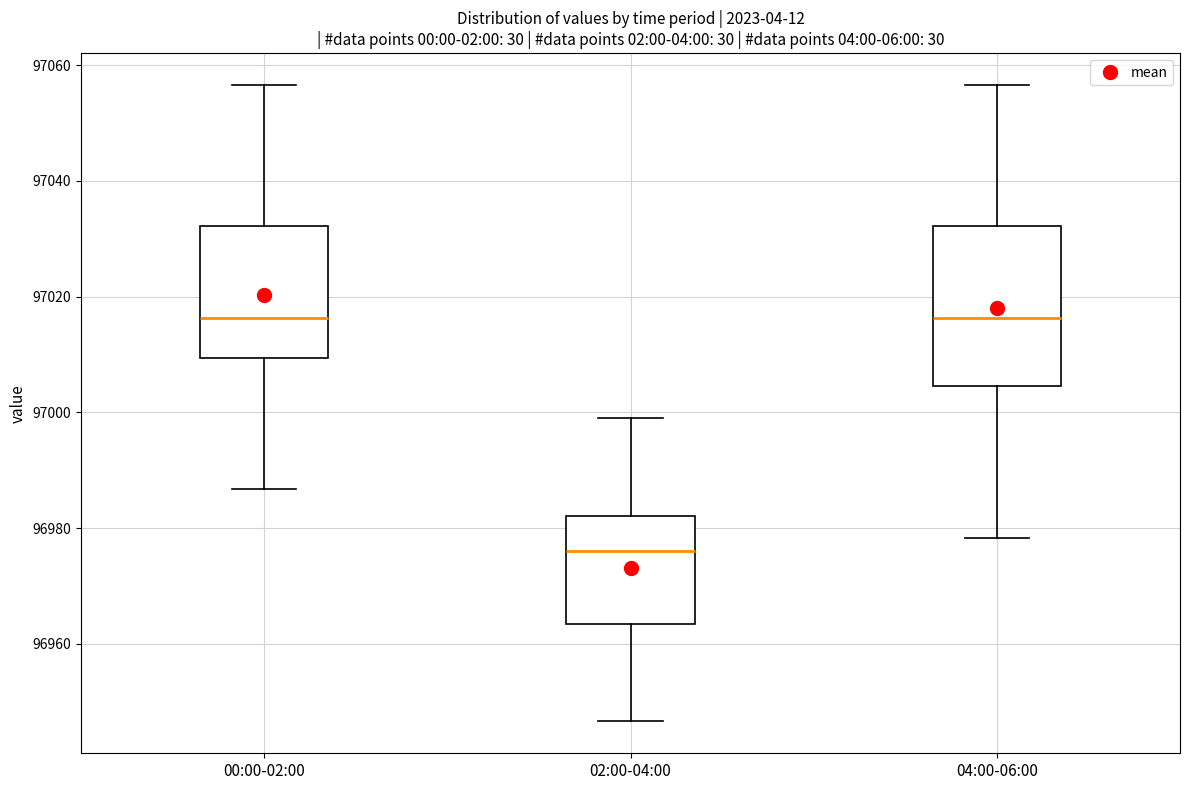

Where does the lower whisker of the box for 00:00-02:00 end on the y-axis? The values are not printed on the chart, so give them approximately, as read against the axis.

96986